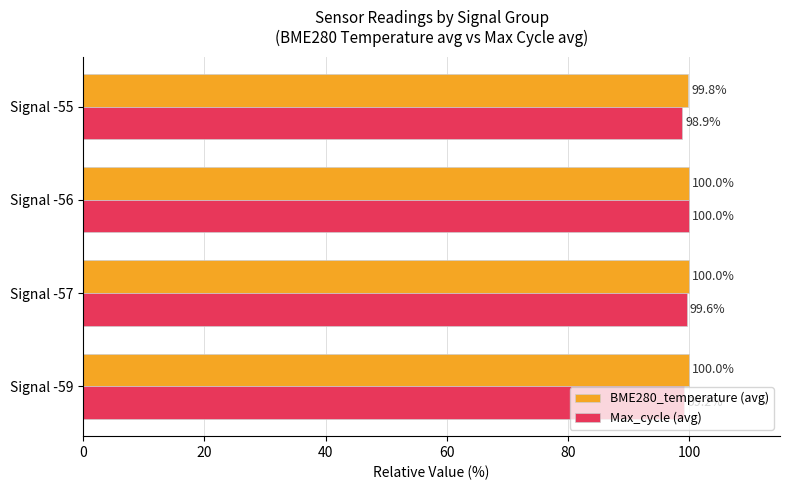

Read the BME280_temperature (avg) value at Signal -55.

99.8